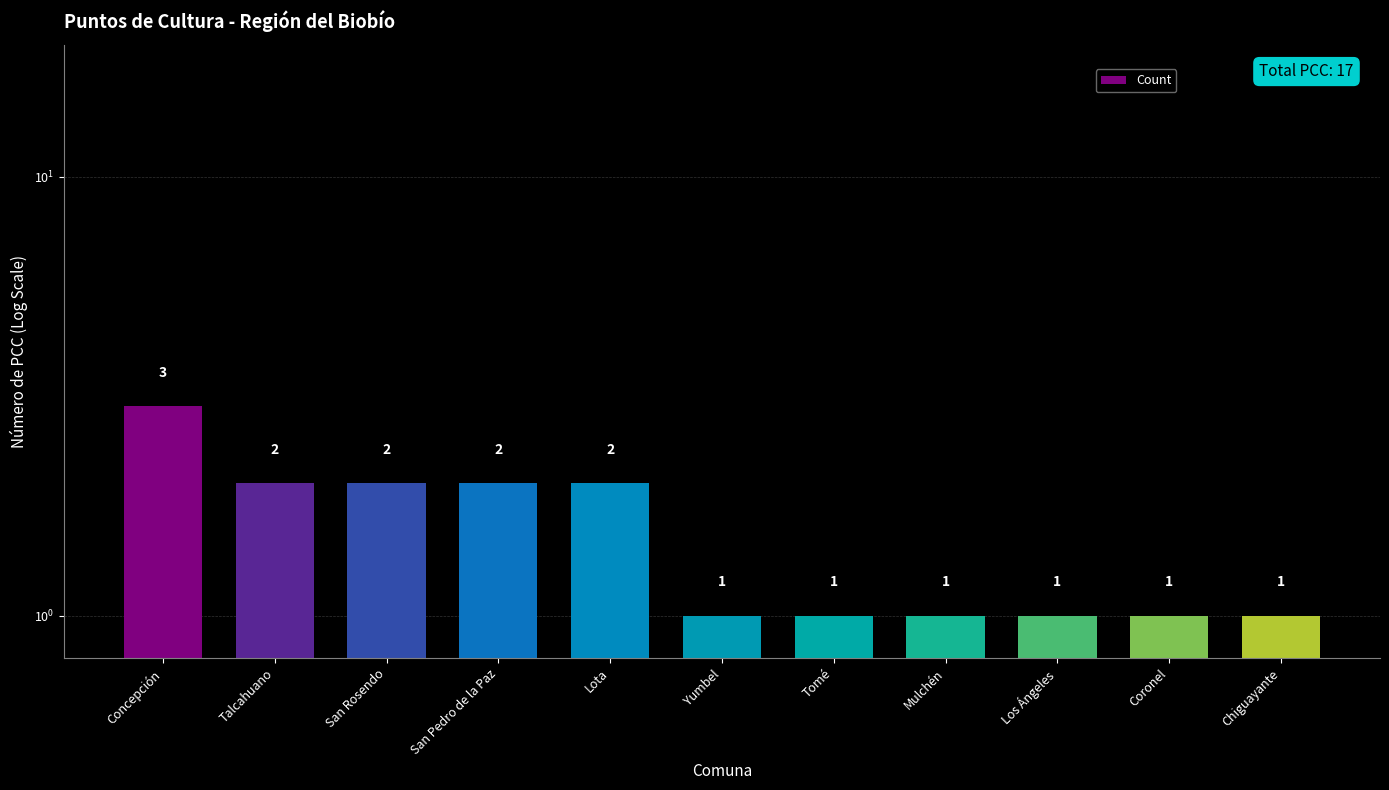

What is the ratio of the value at Yumbel to the value at San Pedro de la Paz?

0.5